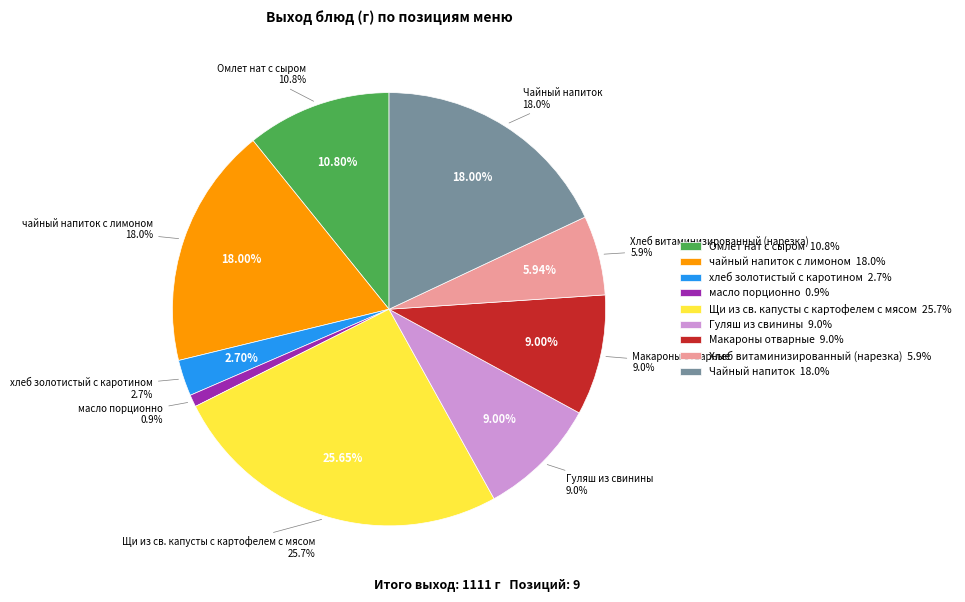

Count the number of slices in the pie.

9